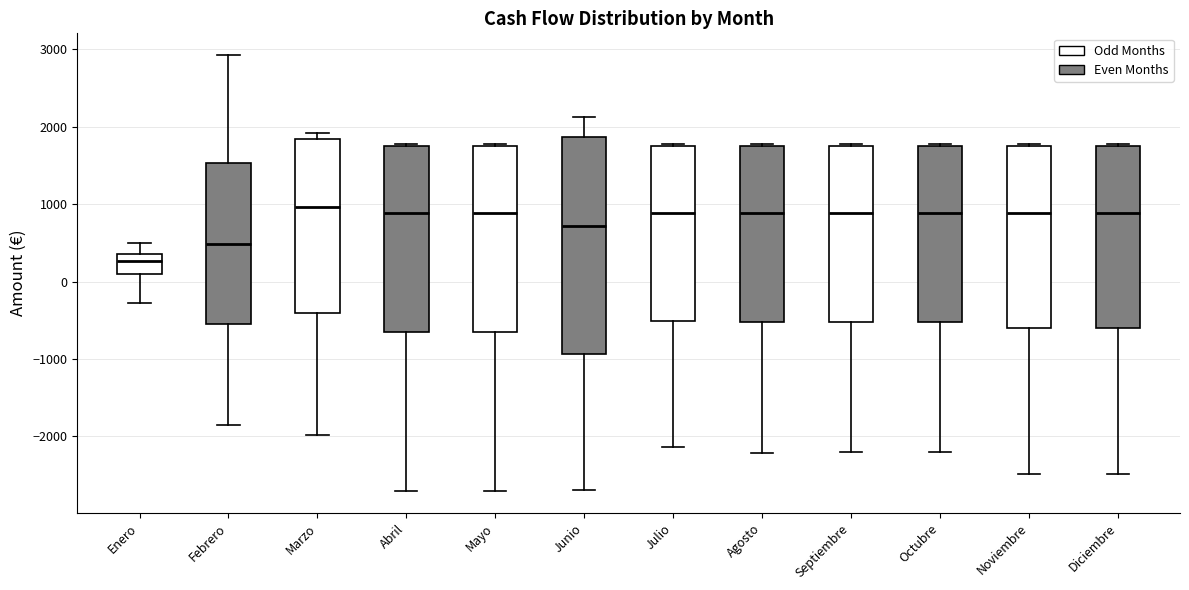

Which box is the tallest, from its lower edge to its upper edge?

Junio